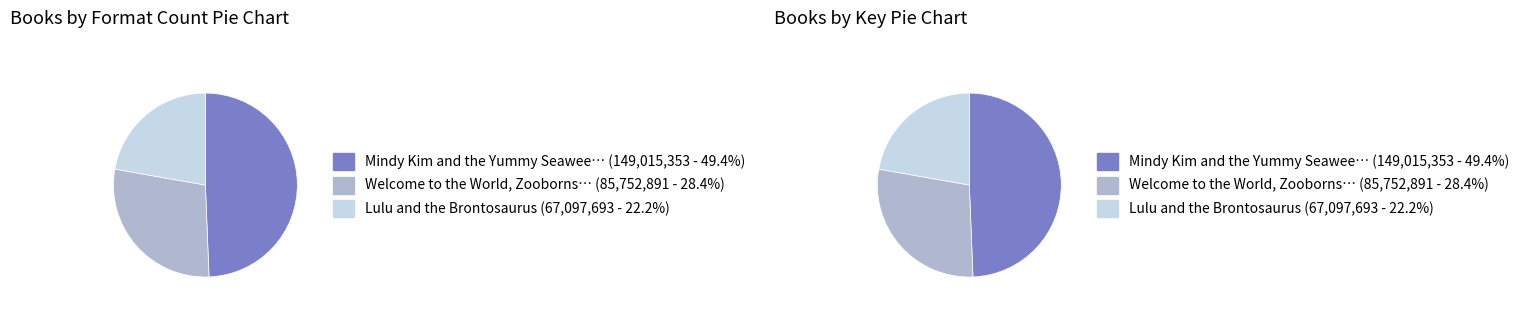

What is the ratio of the value at Welcome to the World, Zooborns! to the value at Lulu and the Brontosaurus?

1.3